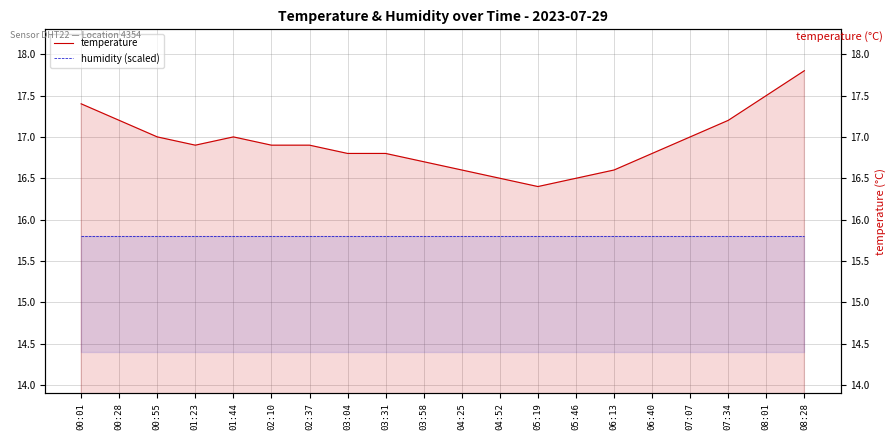

How many lines are shown in the chart?

2